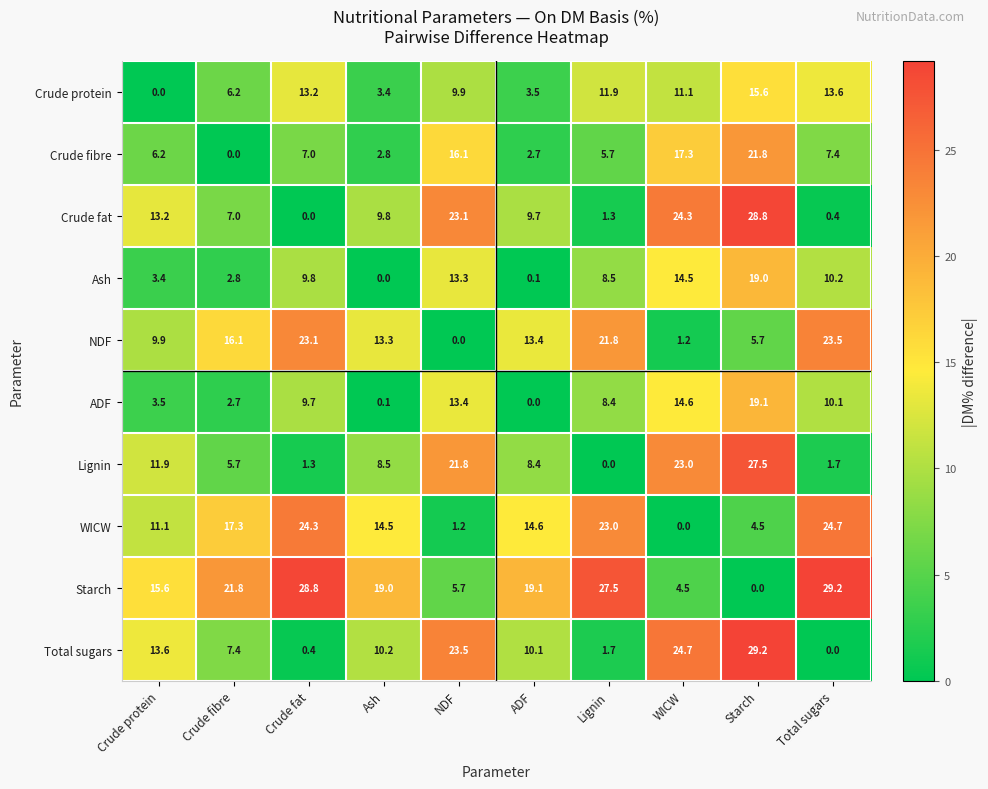

At which label does WICW reach its peak?

Total sugars